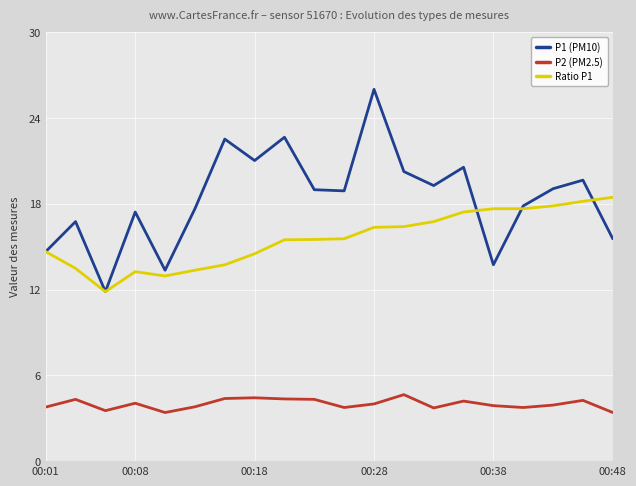

How many lines are shown in the chart?

3